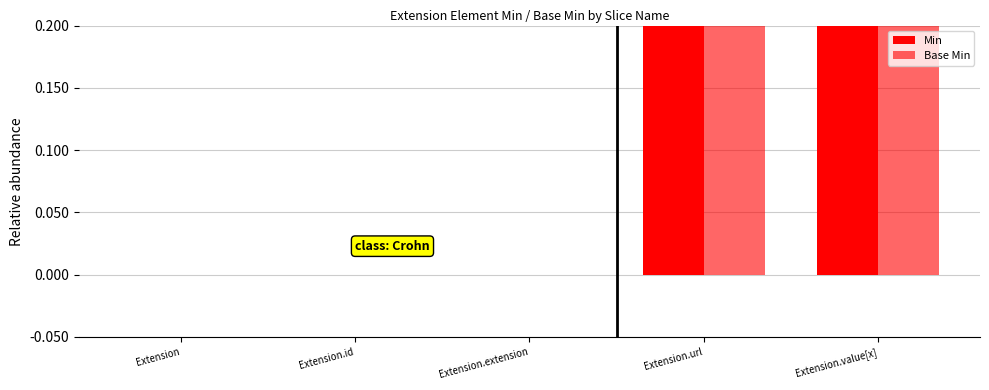

What is the difference between the maximum and second lowest values in the Min series?

1